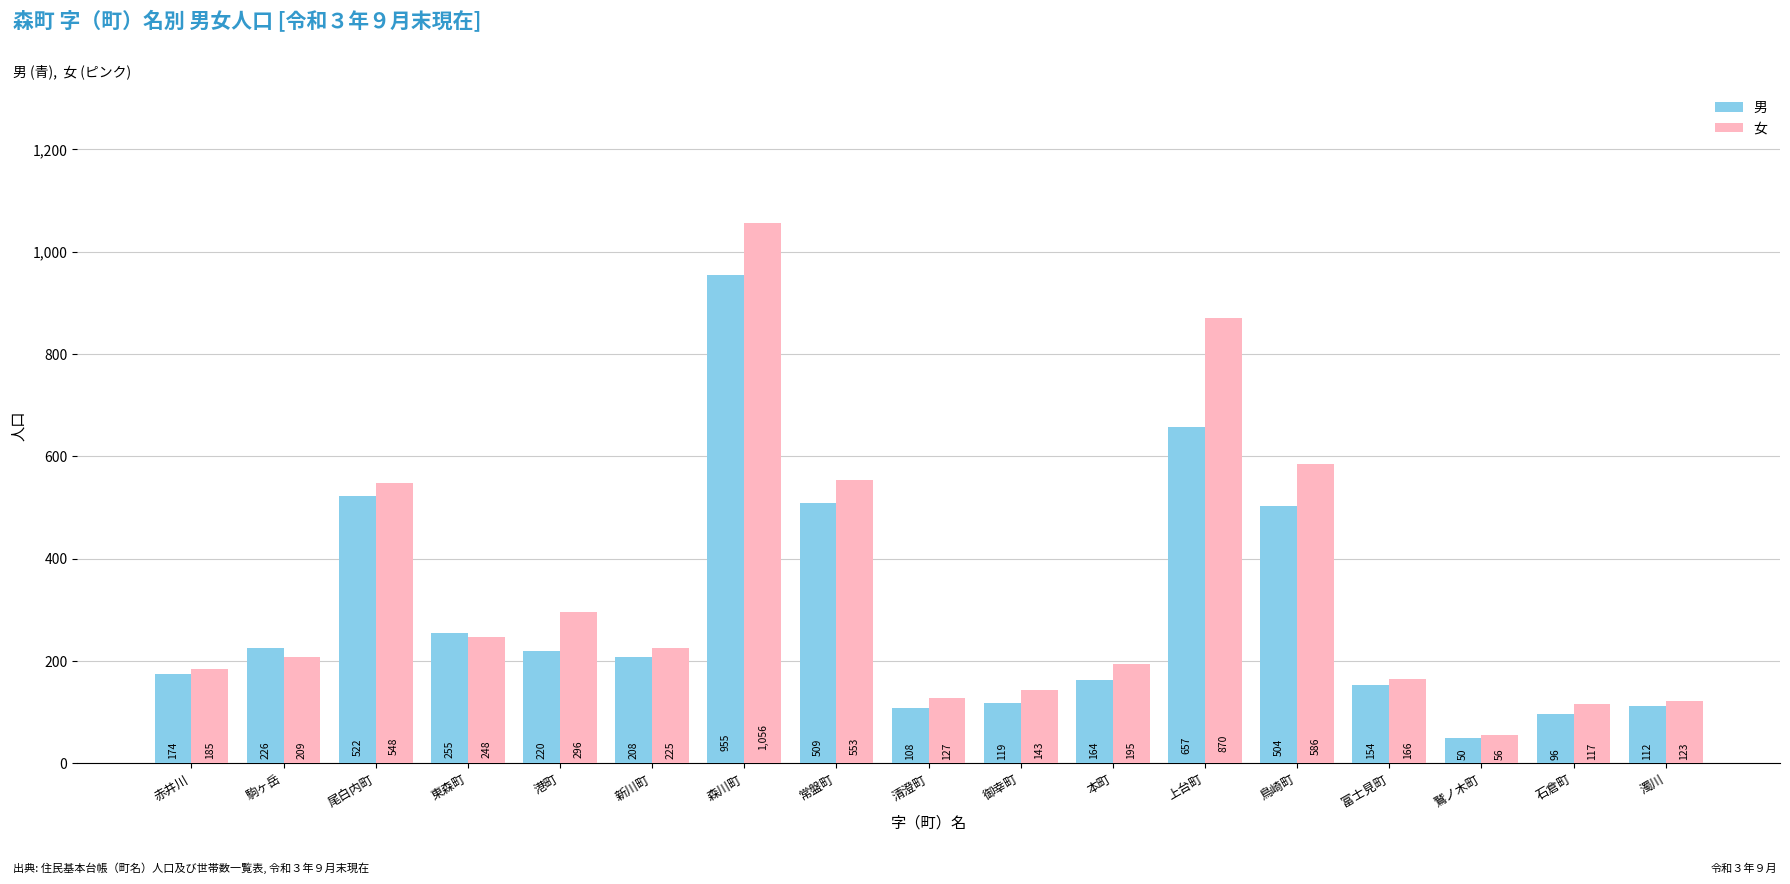

Which label corresponds to the largest value in the chart?

森川町